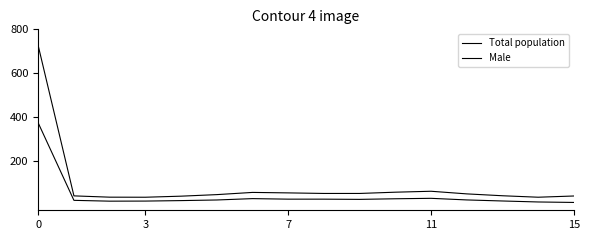

True or false: Male and Total population intersect in this chart.

False